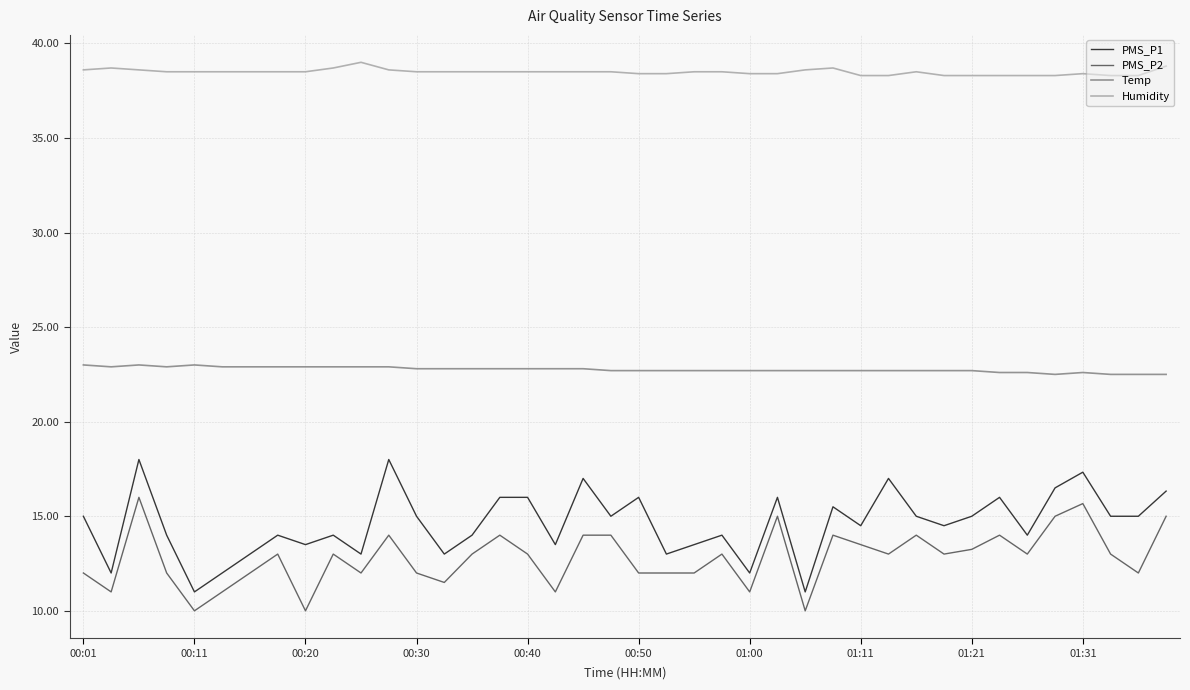

What is the minimum value shown in the chart?

10.0